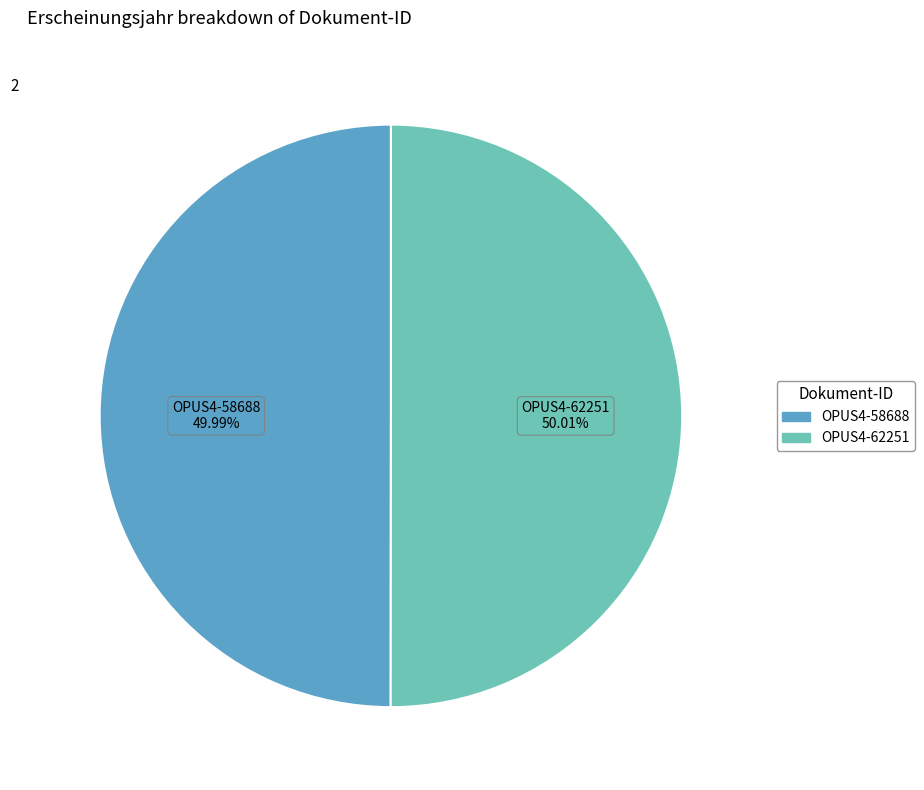

Is there any slice that represents more than half of the pie?

Yes